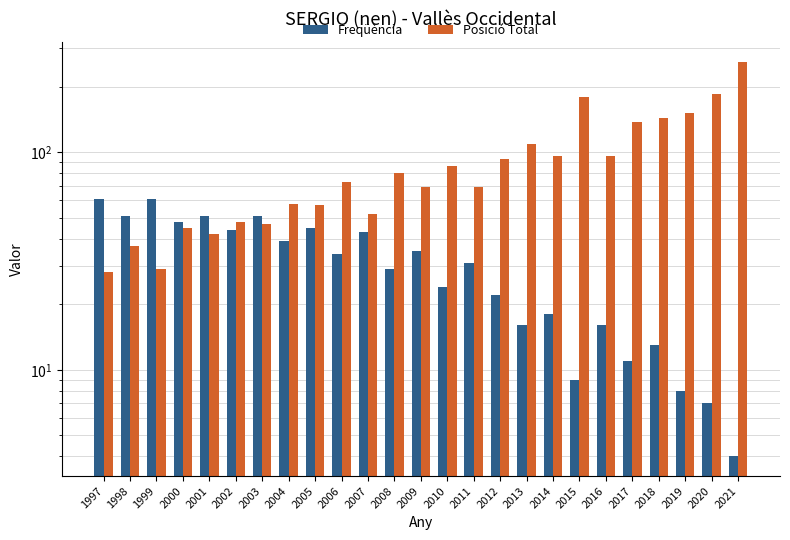

Read the Freqüència value at 2011, to the nearest 5.

30